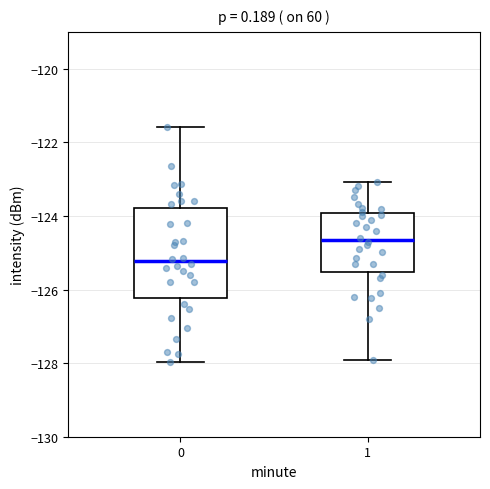

Comparing the boxes themselves (not the whiskers), which one is the tallest?

0